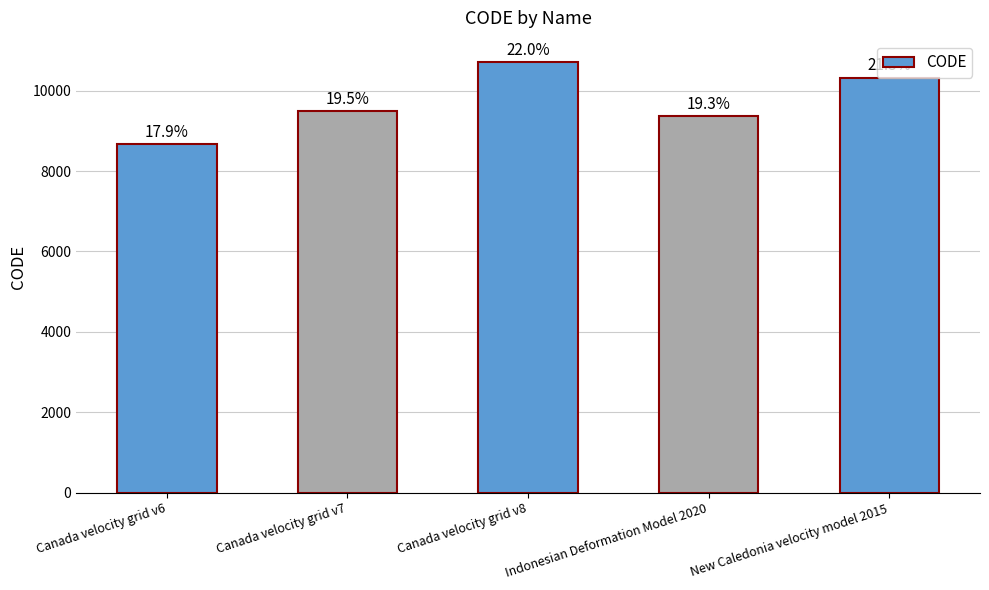

List the labels in order of value, smallest first.

Canada velocity grid v6, Indonesian Deformation Model 2020, Canada velocity grid v7, New Caledonia velocity model 2015, Canada velocity grid v8